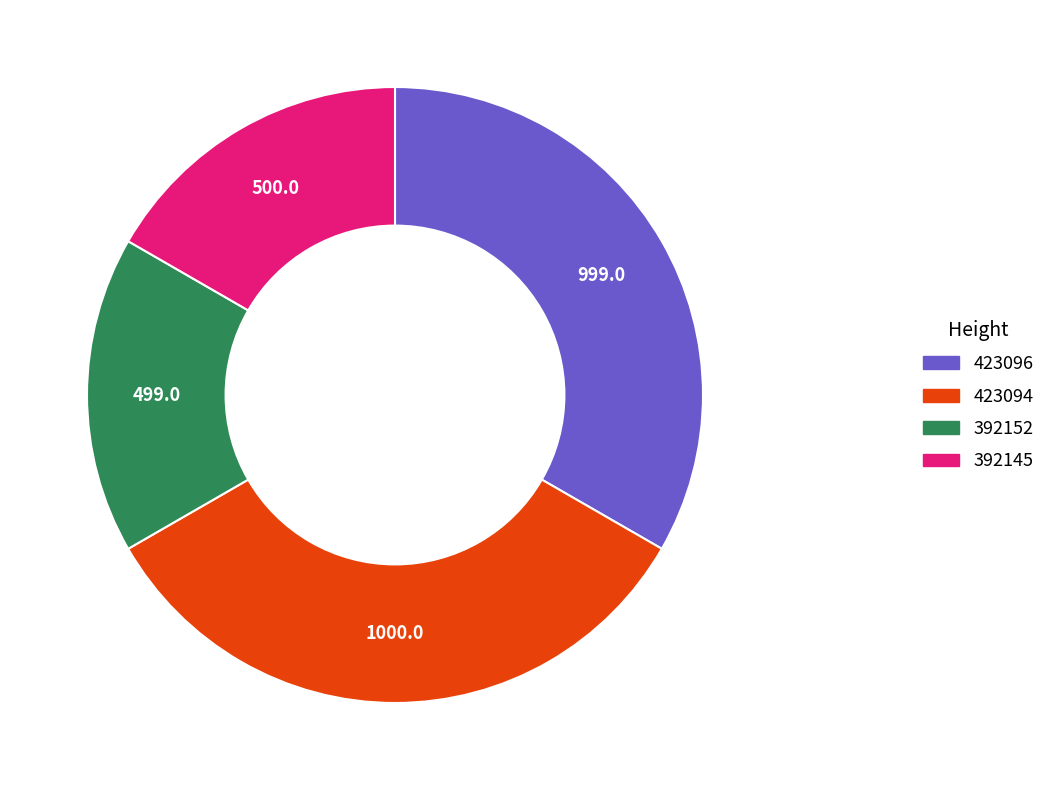

Does 392152 represent more than half of the total?

No